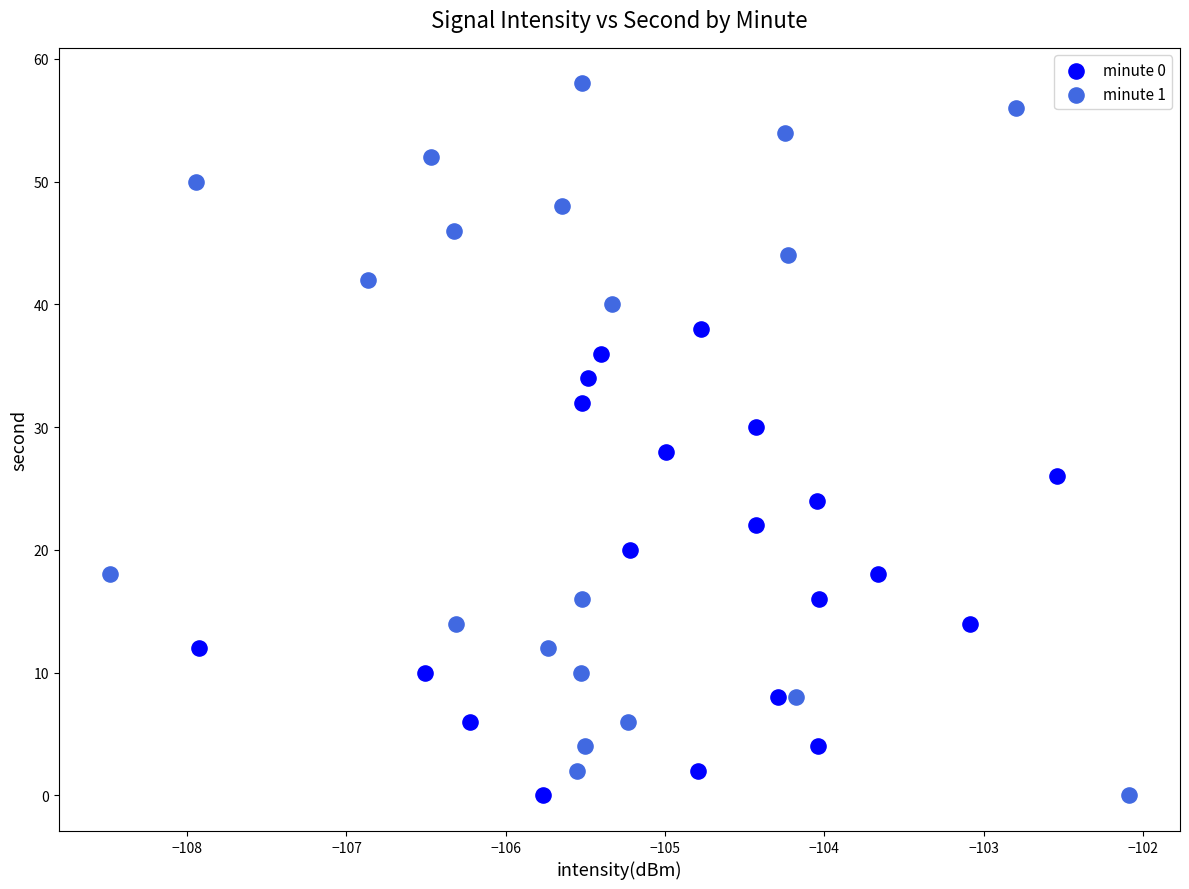

Which series contains the highest Y value?

minute 1